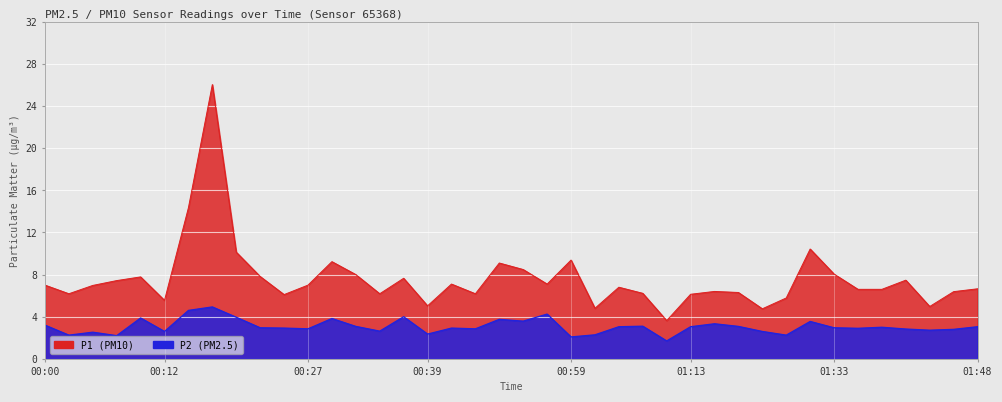

Reading right to left, extract all data points from this chart.

P1: 01:48=6.7	01:45=6.4	01:43=5.0	01:40=7.5	01:38=6.6	01:35=6.6	01:33=8.1	01:30=10.4	01:28=5.8	01:23=4.8	01:18=6.3	01:16=6.4	01:13=6.1	01:11=3.6	01:08=6.2	01:03=6.8	01:01=4.8	00:59=9.4	00:54=7.1	00:49=8.5	00:46=9.1	00:44=6.2	00:41=7.1	00:39=5.0	00:37=7.7	00:34=6.2	00:32=8.0	00:29=9.2	00:27=7.0	00:24=6.1	00:22=7.8	00:19=10.1	00:17=26.1	00:14=14.3	00:12=5.5	00:10=7.8	00:07=7.4	00:05=7.0	00:02=6.2	00:00=7.0
P2: 01:48=3.0	01:45=2.8	01:43=2.7	01:40=2.8	01:38=3.0	01:35=2.9	01:33=3.0	01:30=3.5	01:28=2.2	01:23=2.6	01:18=3.1	01:16=3.3	01:13=3.0	01:11=1.7	01:08=3.1	01:03=3.0	01:01=2.3	00:59=2.1	00:54=4.2	00:49=3.6	00:46=3.8	00:44=2.9	00:41=2.9	00:39=2.4	00:37=4.0	00:34=2.6	00:32=3.1	00:29=3.8	00:27=2.9	00:24=2.9	00:22=3.0	00:19=4.0	00:17=4.9	00:14=4.6	00:12=2.6	00:10=3.9	00:07=2.2	00:05=2.5	00:02=2.2	00:00=3.2